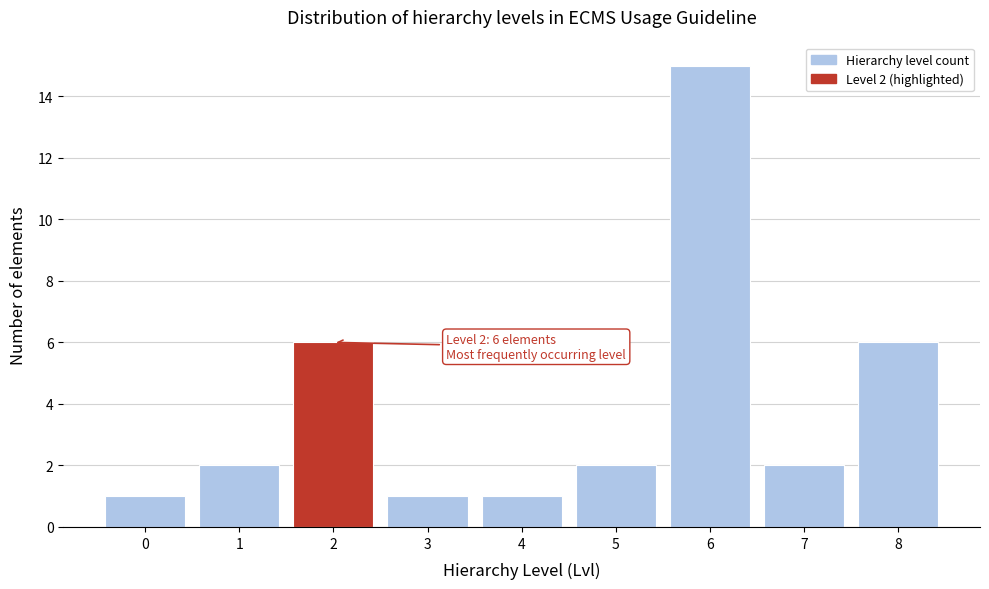

Reading left to right, extract all data points from this chart.

0=1	1=2	2=6	3=1	4=1	5=2	6=15	7=2	8=6